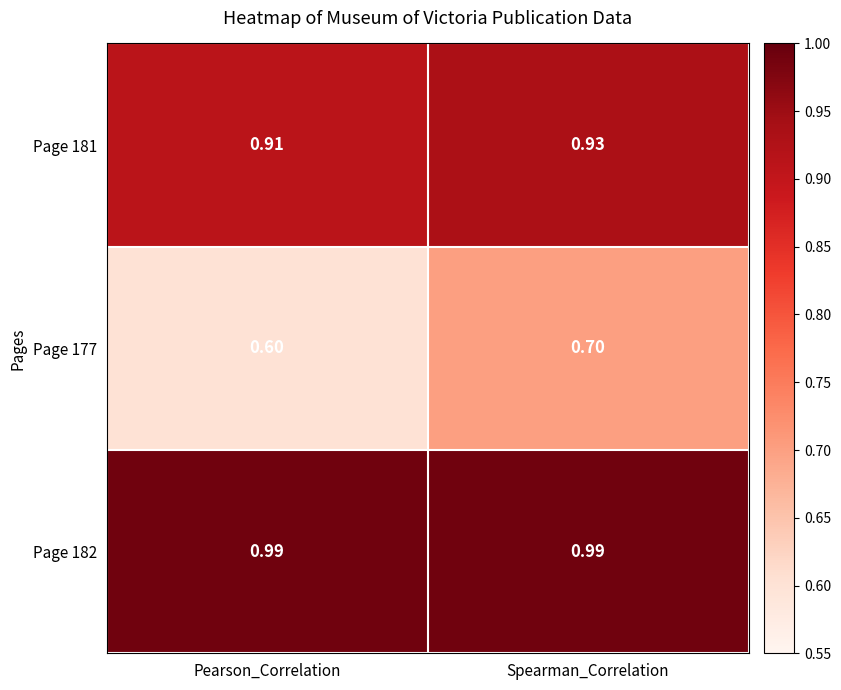

At which category is the sum across all series the highest?

Spearman_Correlation